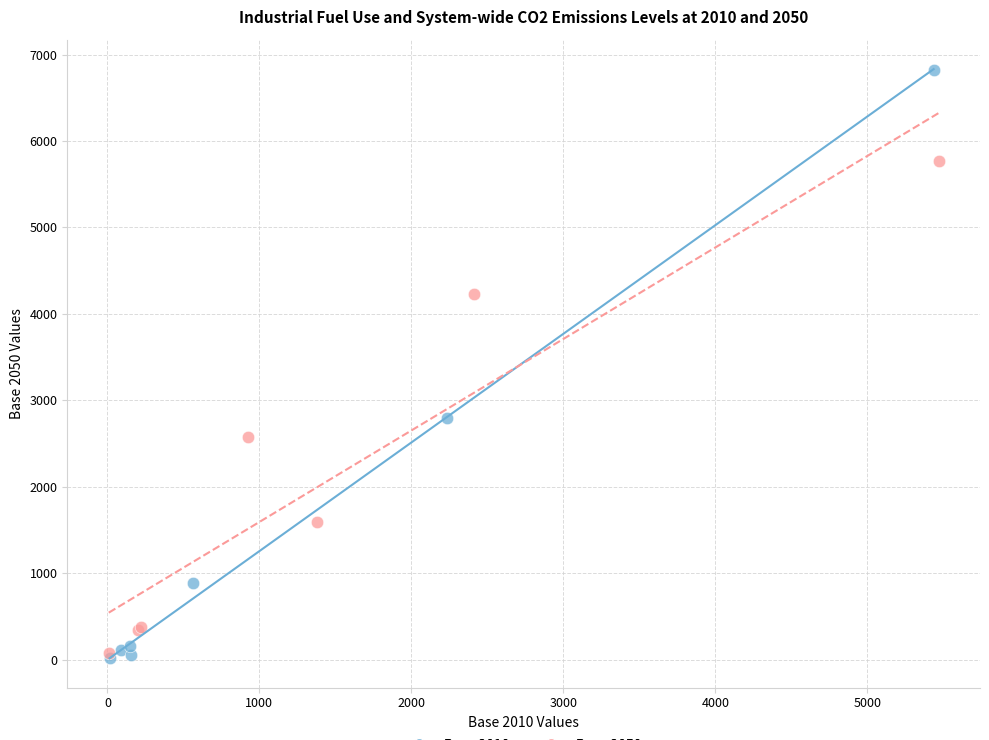

Which series has the widest spread of Y values?

Base 2010